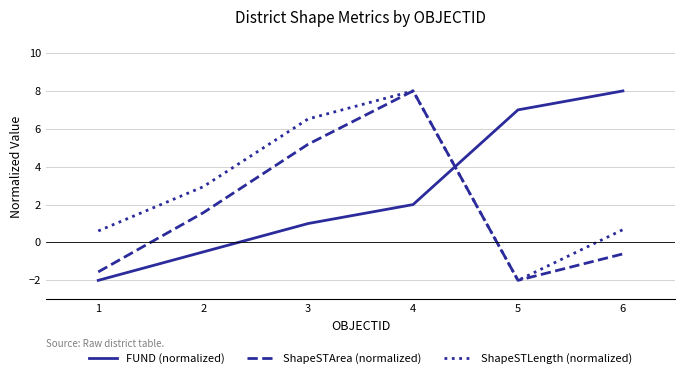

At which label is ShapeSTArea (normalized) closest to 3?

2